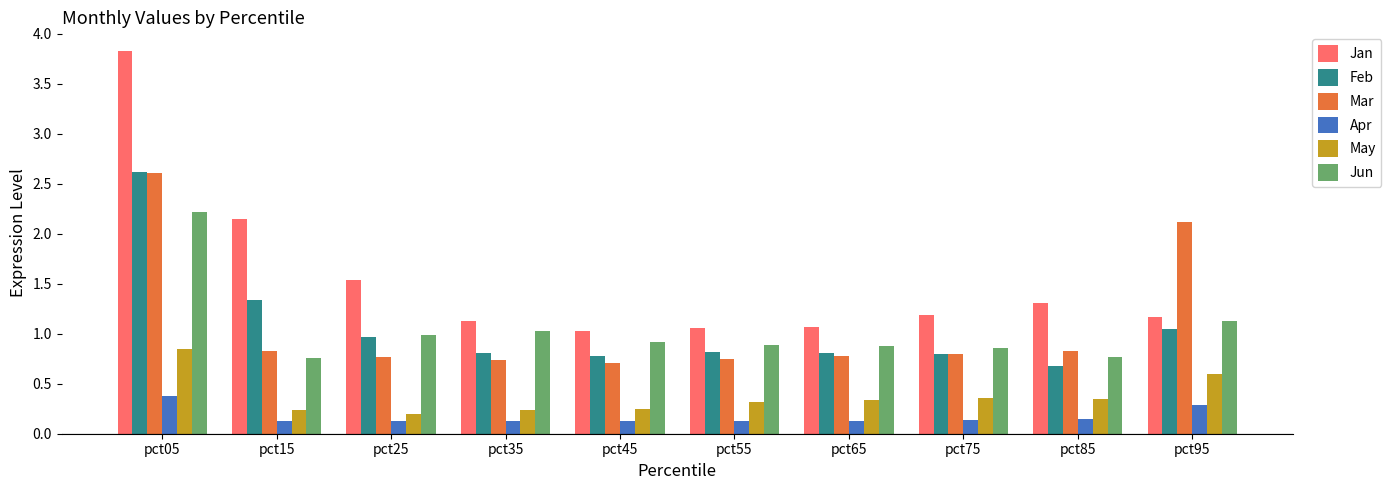

The value of Jan at pct65 is 1.1. True or false?

True